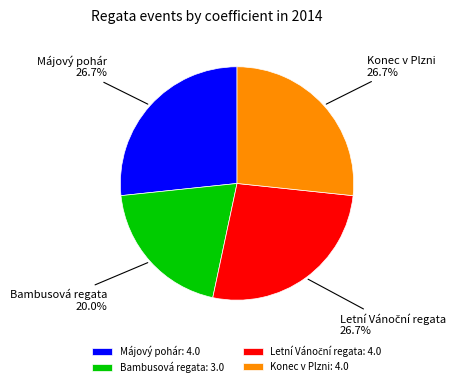

What portion of the pie excludes Bambusová regata?

80.0%